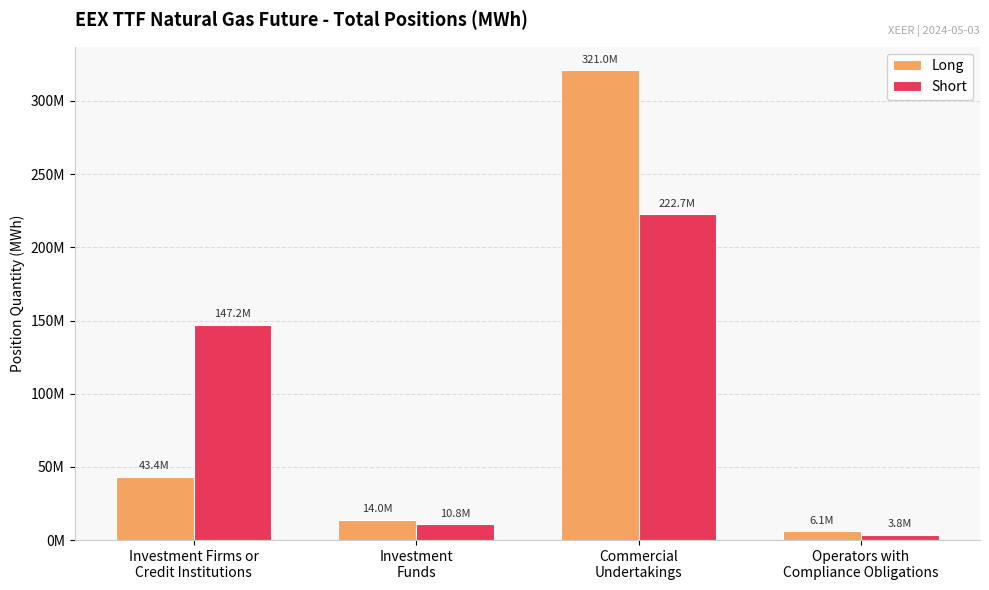

The Long series shows 3595470 at Operators with
Compliance Obligations. True or false?

False